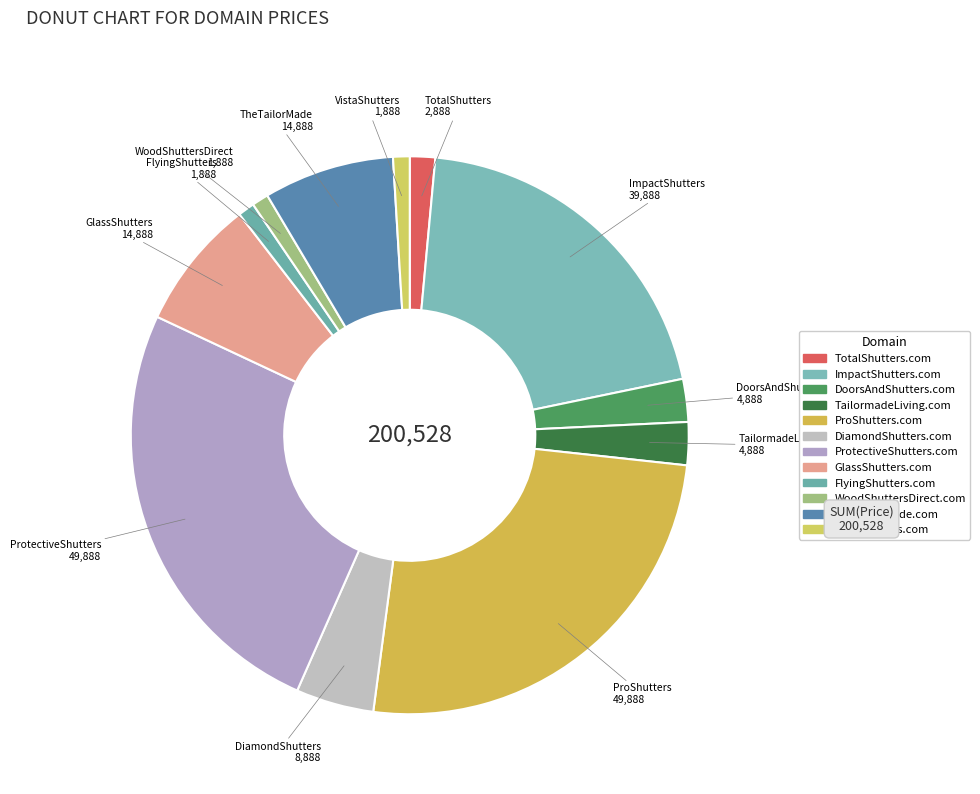

Rank the categories by value from lowest to highest.

FlyingShutters.com, WoodShuttersDirect.com, VistaShutters.com, TotalShutters.com, DoorsAndShutters.com, TailormadeLiving.com, DiamondShutters.com, GlassShutters.com, TheTailorMade.com, ImpactShutters.com, ProShutters.com, ProtectiveShutters.com